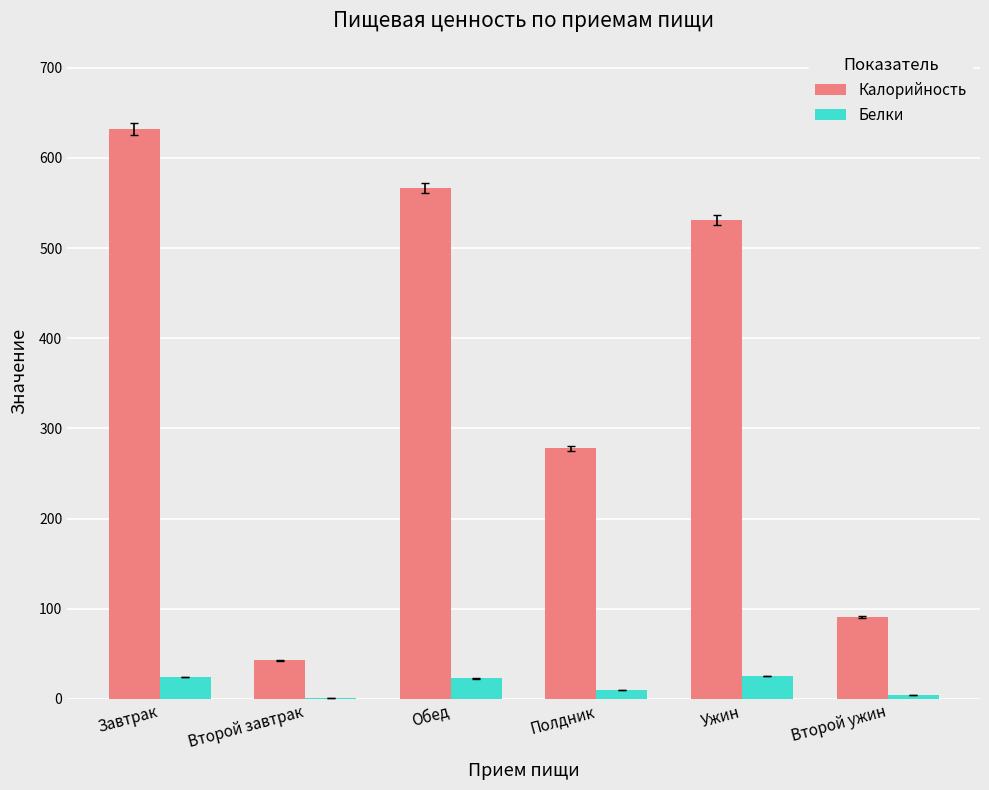

What is the total value across all series at Второй ужин?

95.7